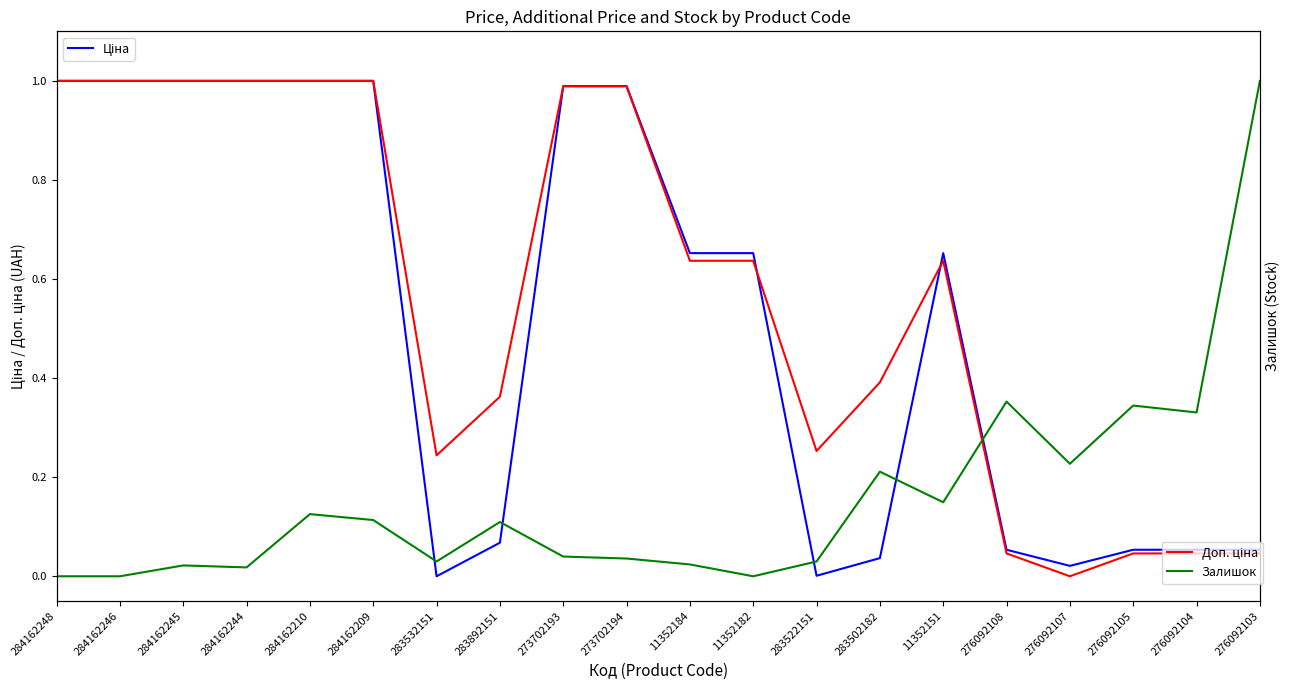

Which series changed the most between 284162245 and 11352182?

Доп. ціна